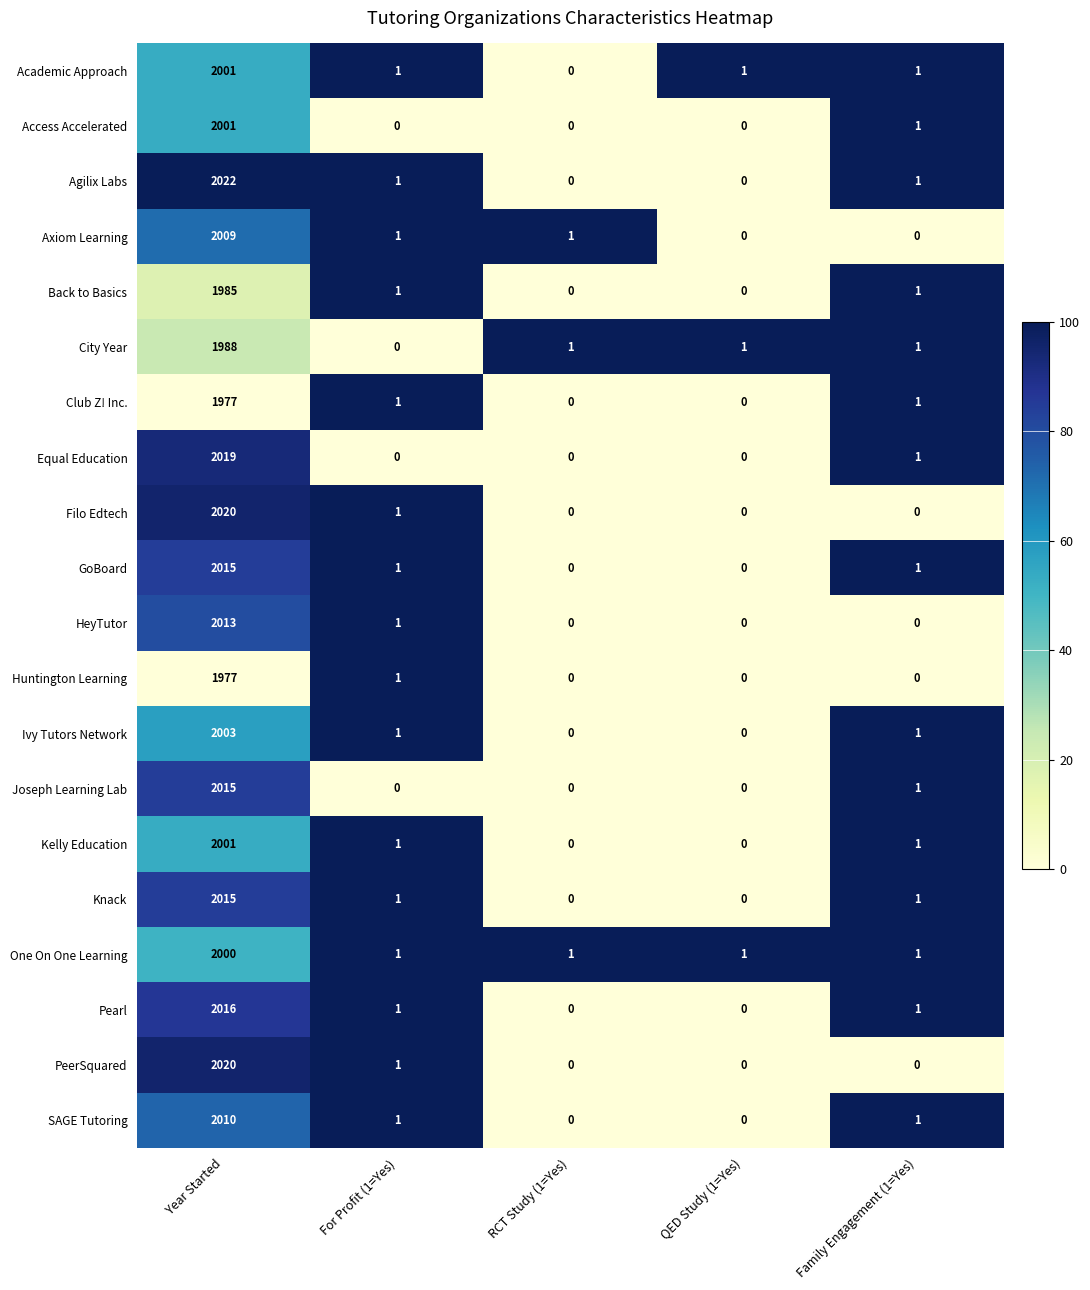

Count the number of categories in the chart.

5